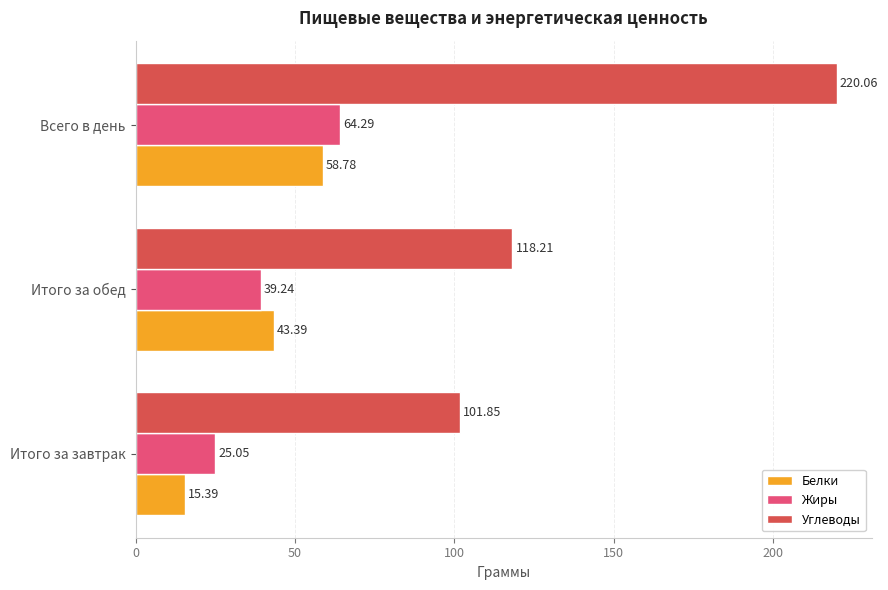

Rank the series at Итого за обед from highest to lowest value.

Углеводы, Белки, Жиры